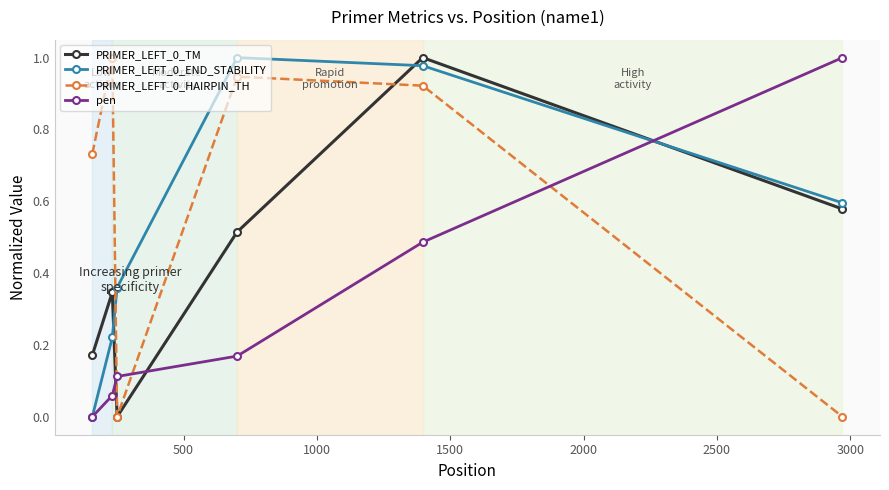

How many values in the PRIMER_LEFT_0_TM series exceed 0?

5